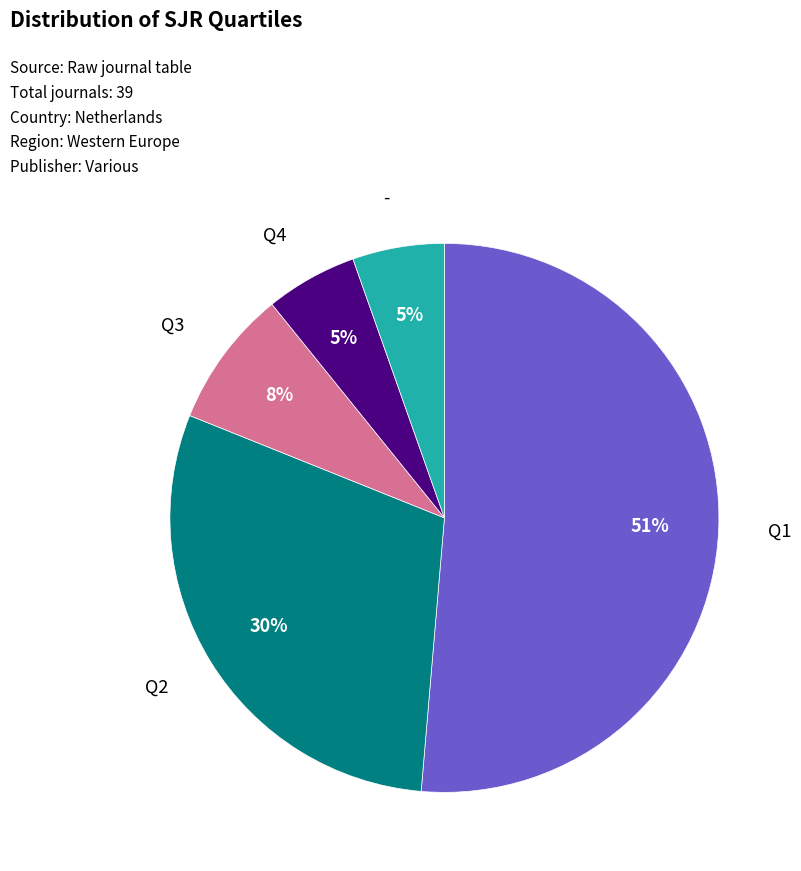

Which slice is the largest?

Q1